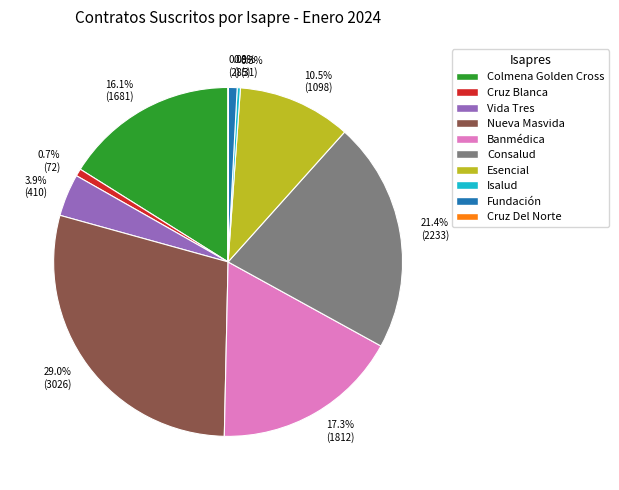

What is the largest slice in the pie chart?

29.0% (3026)